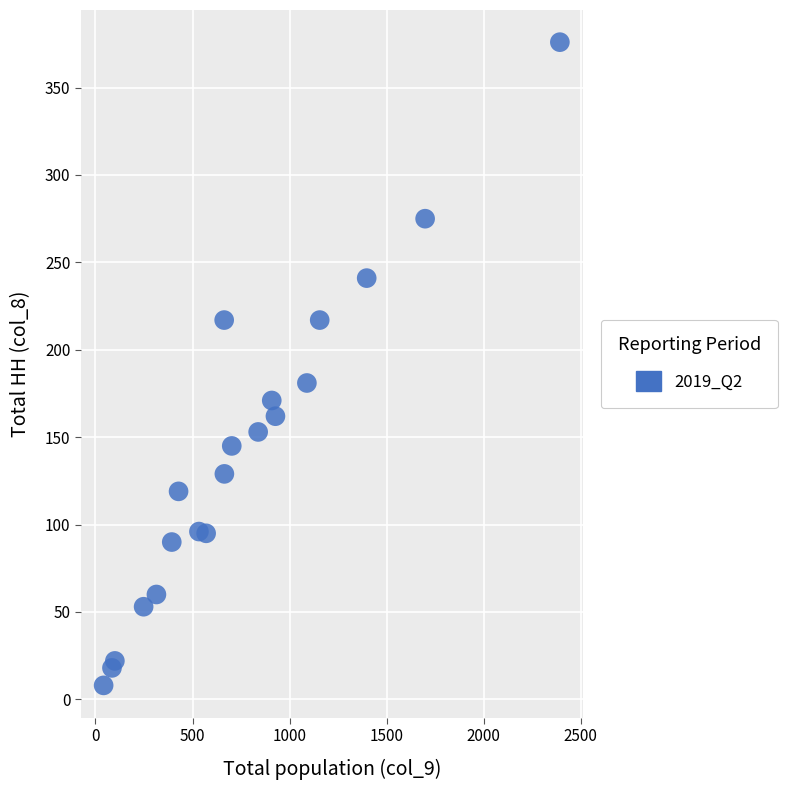

What Y value in the scatter plot is closest to 192?

181